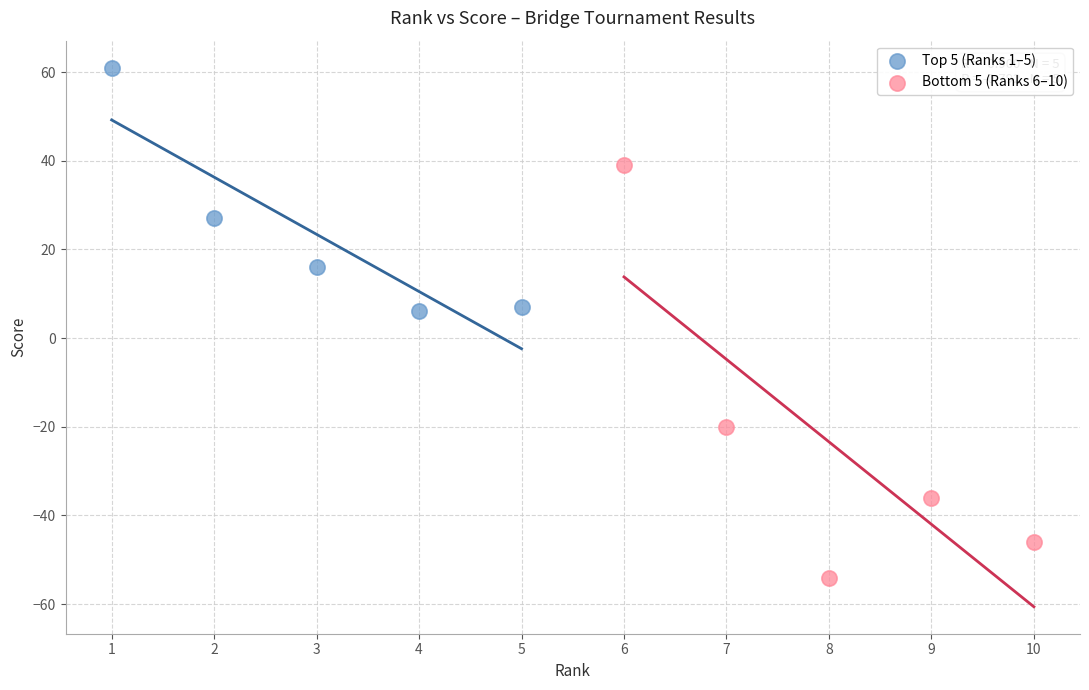

Which series contains the lowest Y value?

Bottom 5 (Ranks 6–10)